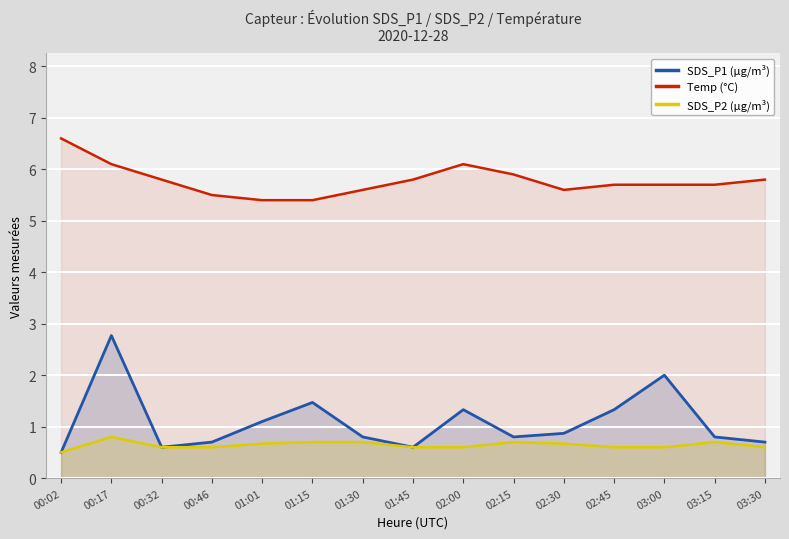

What is the label of the 4th point from the left?

00:46